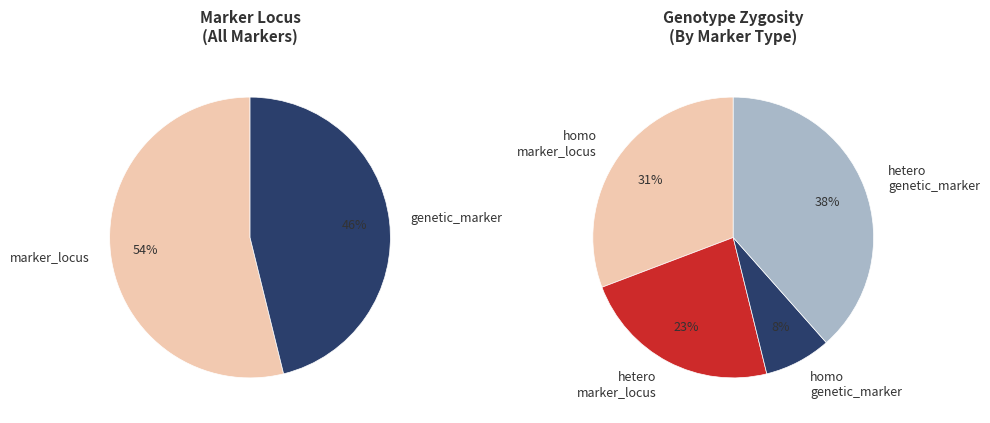

The genetic_marker slice represents 46% of the pie. True or false?

True